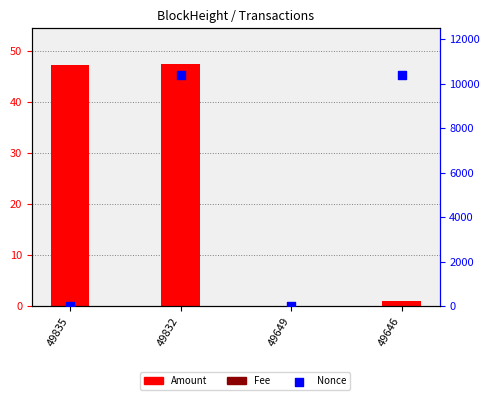

What is the change in value from 49835 to 49832?

+10404